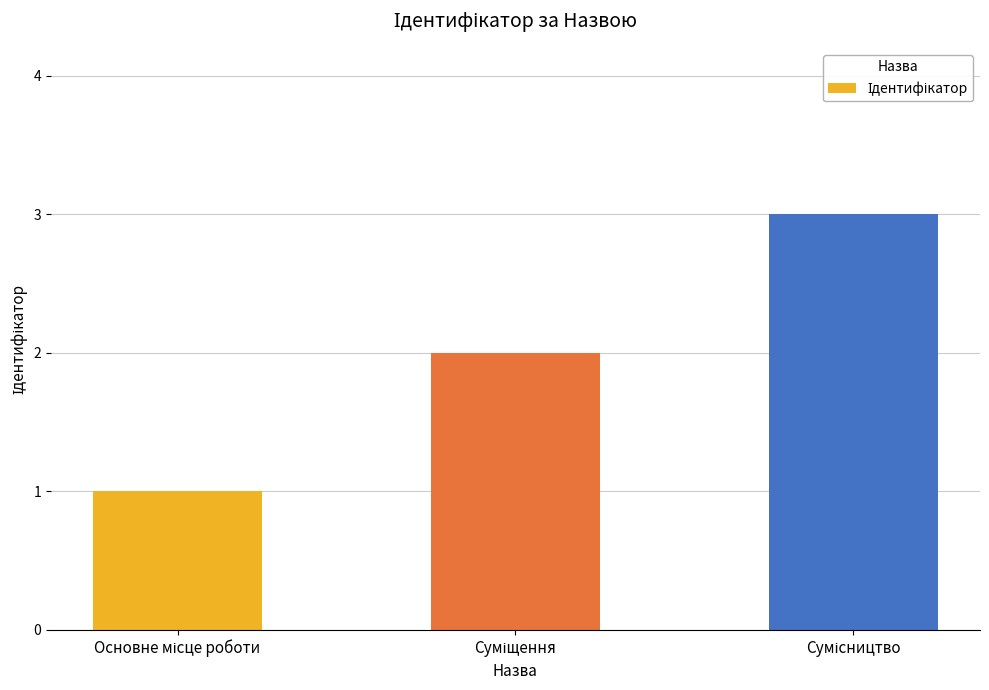

What is the average value?

2